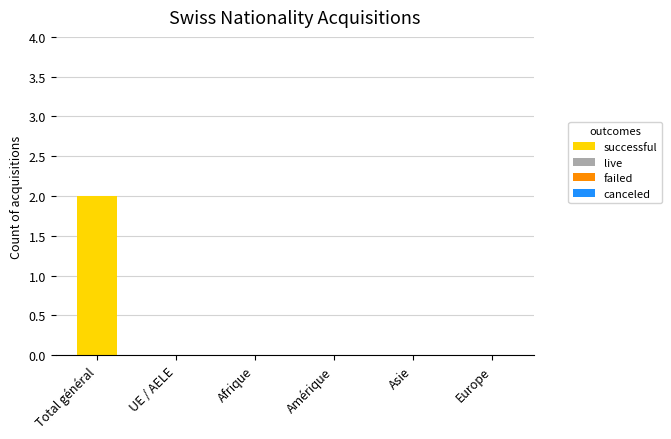

Which category has the highest value across all series?

Total général